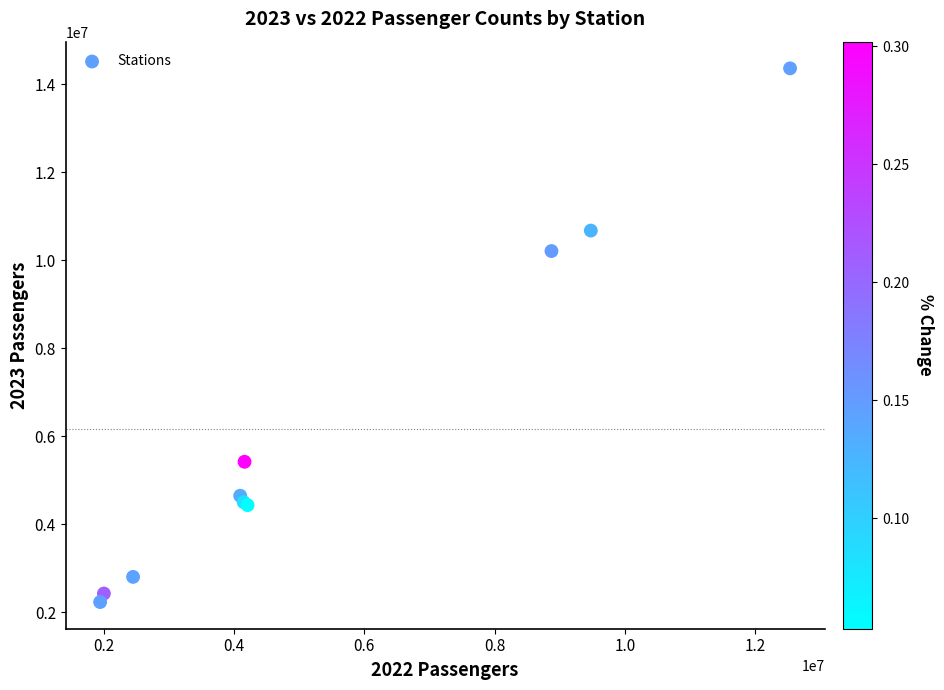

What Y value in the scatter plot is closest to 8294981?

10206865.5